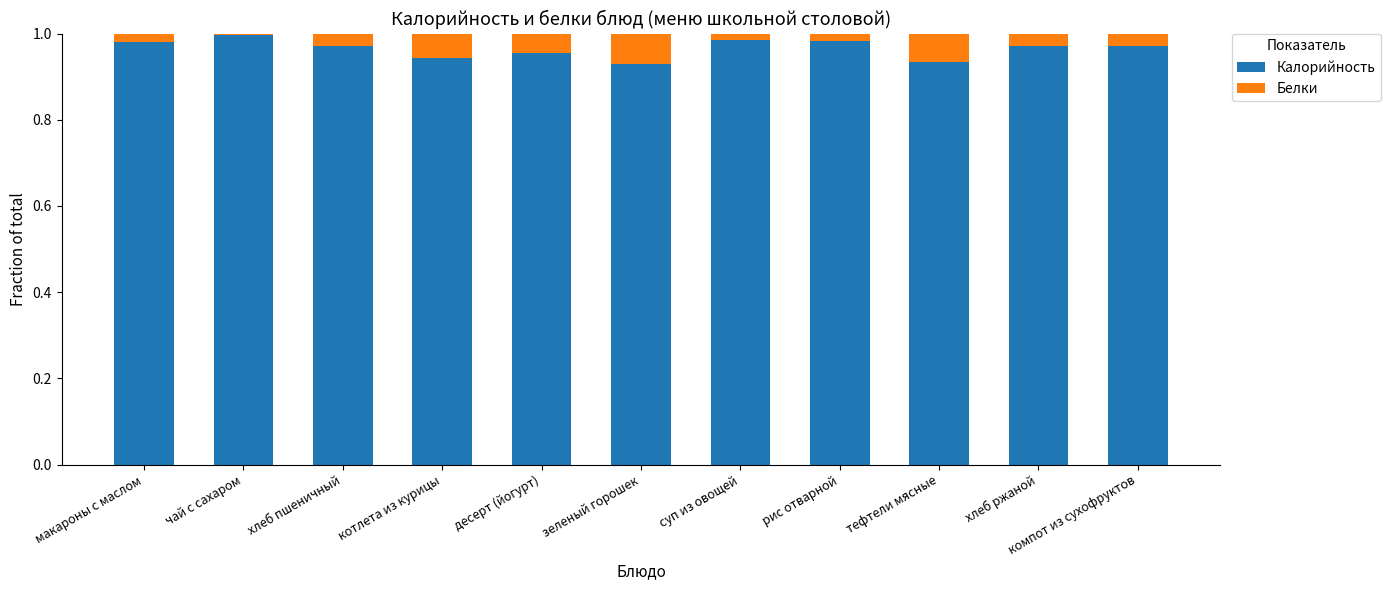

What is the sum of all Калорийность values?

10.6